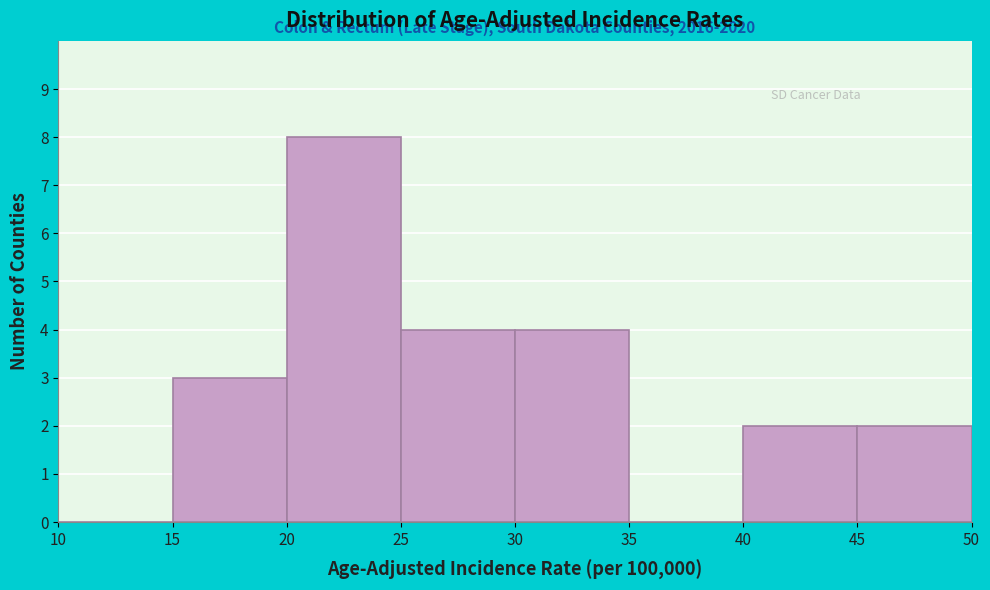

Which range on the x-axis has the tallest bar?

20 to 25